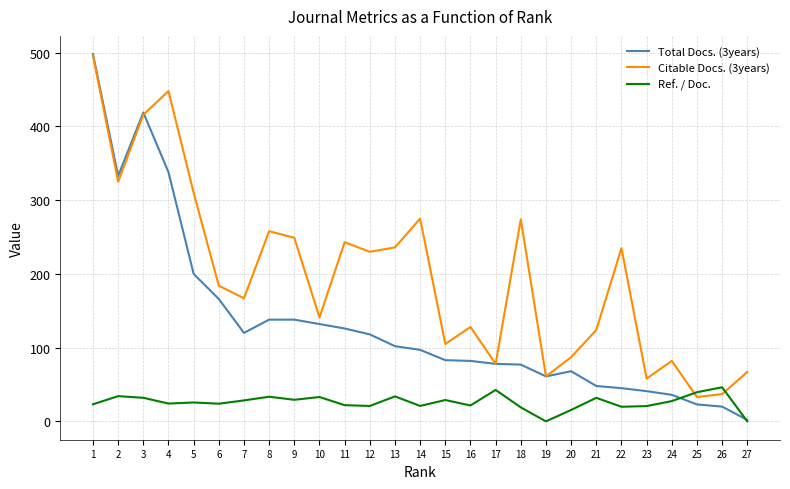

Which series ends up on top after the final intersection of Ref. / Doc. and Citable Docs. (3years)?

Citable Docs. (3years)